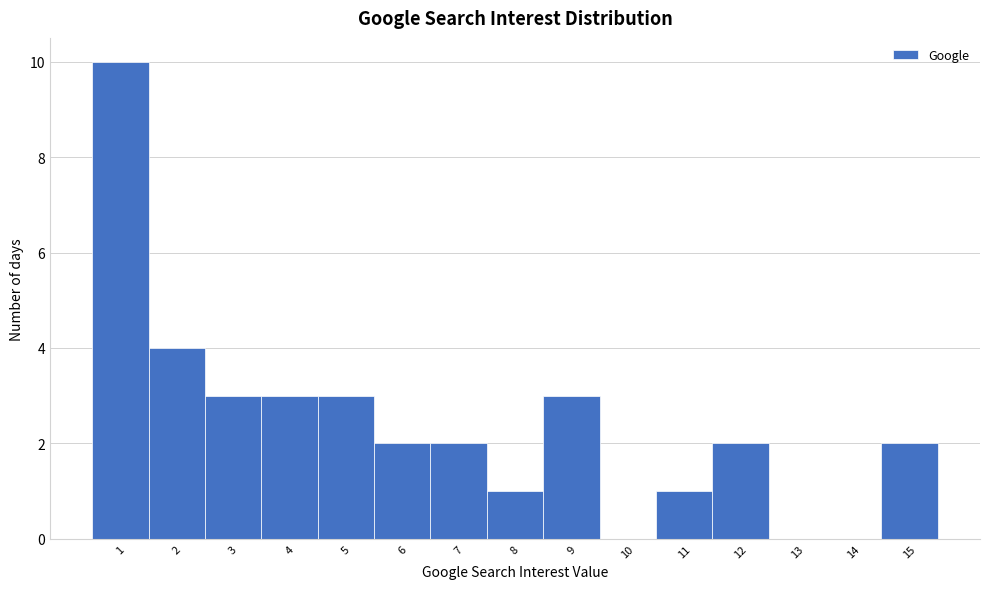

Which range on the x-axis has the tallest bar?

0.5 to 1.5